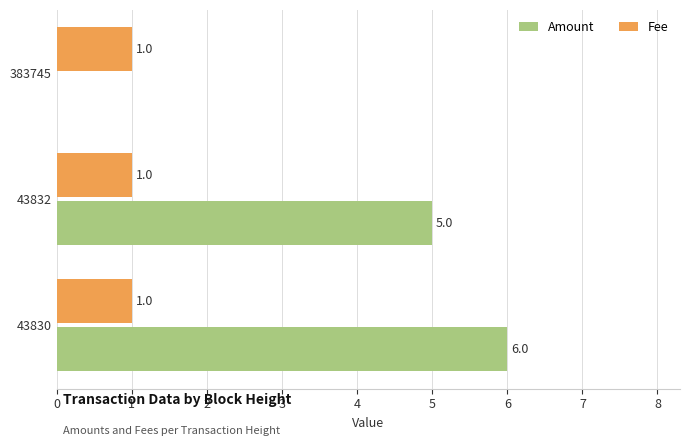

At which label is Amount closest to 3?

43832